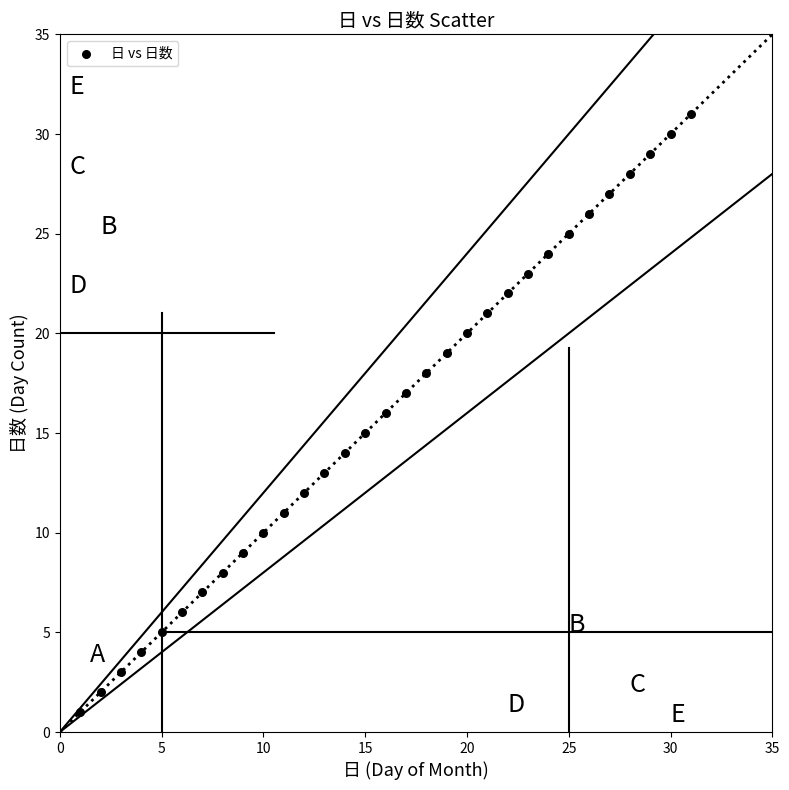

What is the range of Y values (max minus min)?

30